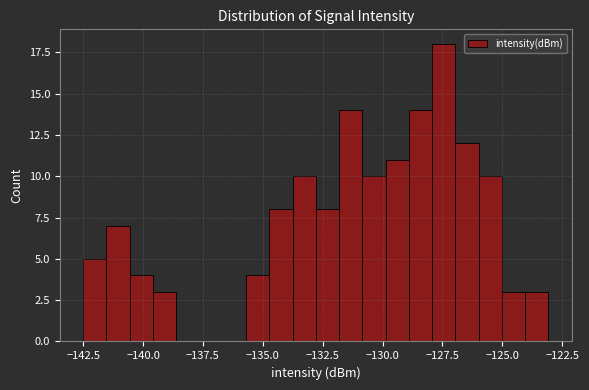

Around what value on the x-axis is the tallest bar? Give the approximate position of its centre, as read against the axis.

-127.5